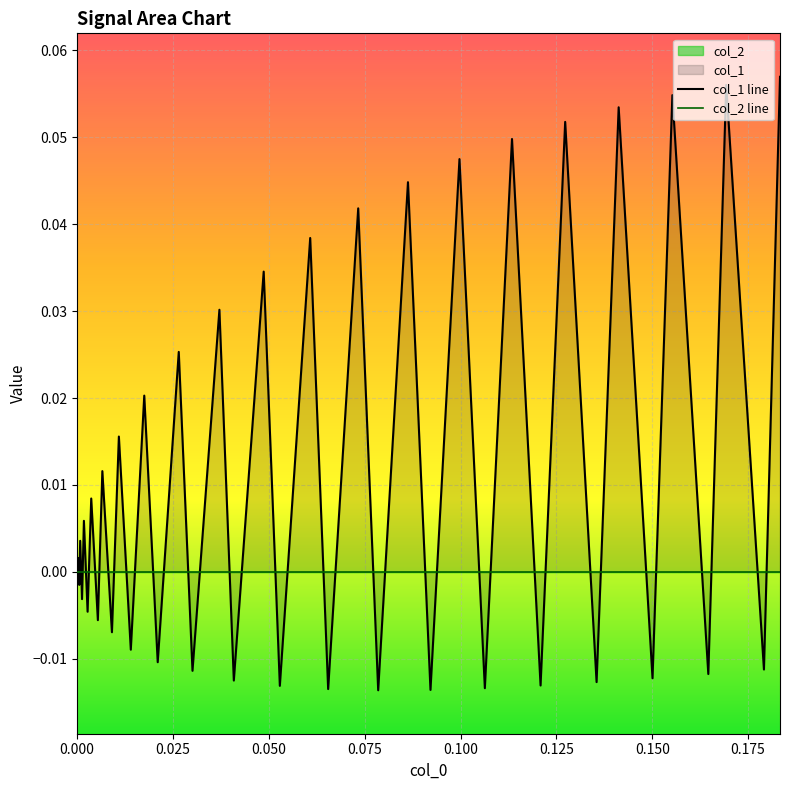

True or false: col_1 line and col_2 line cross at least once.

True